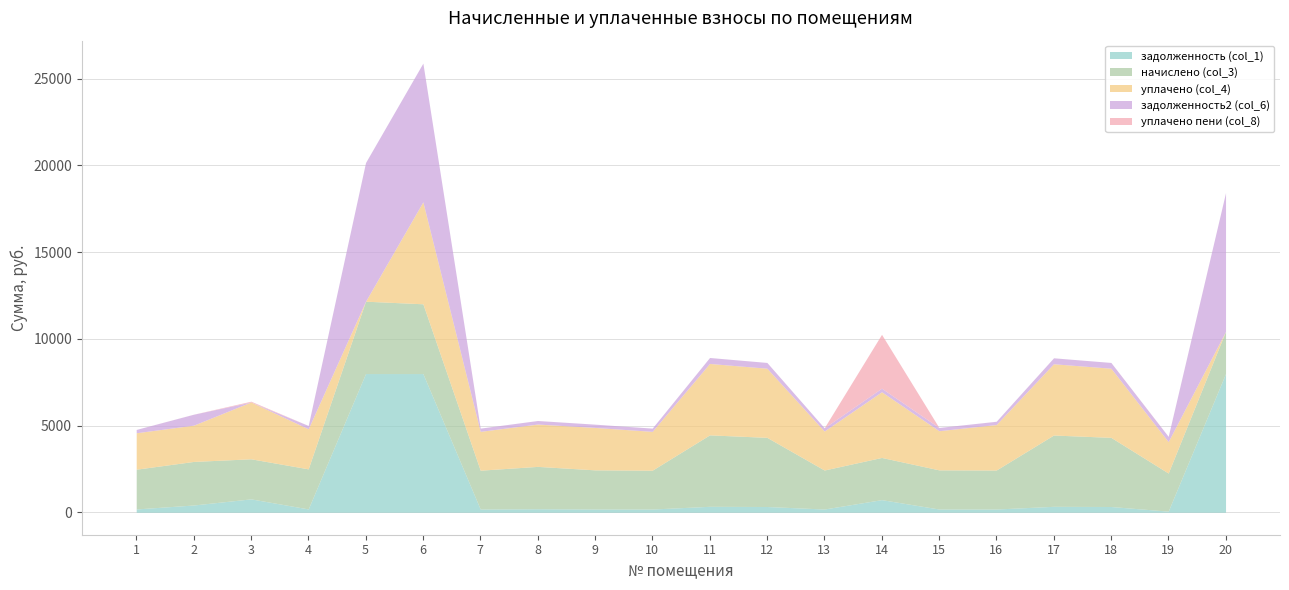

At which category is the sum across all series the highest?

6